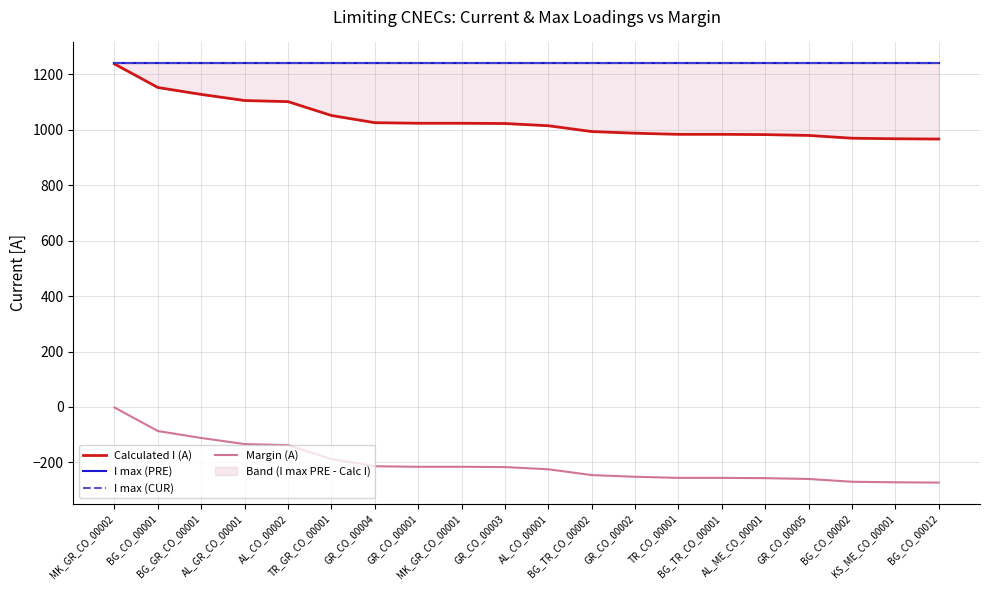

What is the spread (max minus min) of values at BG_CO_00001?

1327